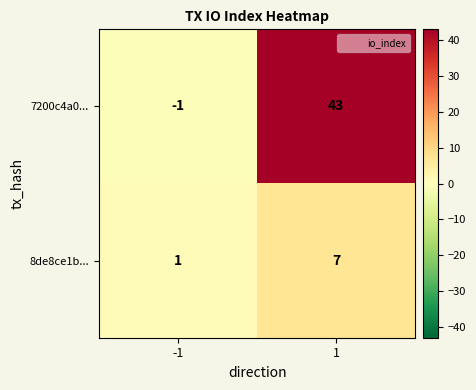

Rank the series by their maximum value, from highest to lowest.

7200c4a0..., 8de8ce1b...